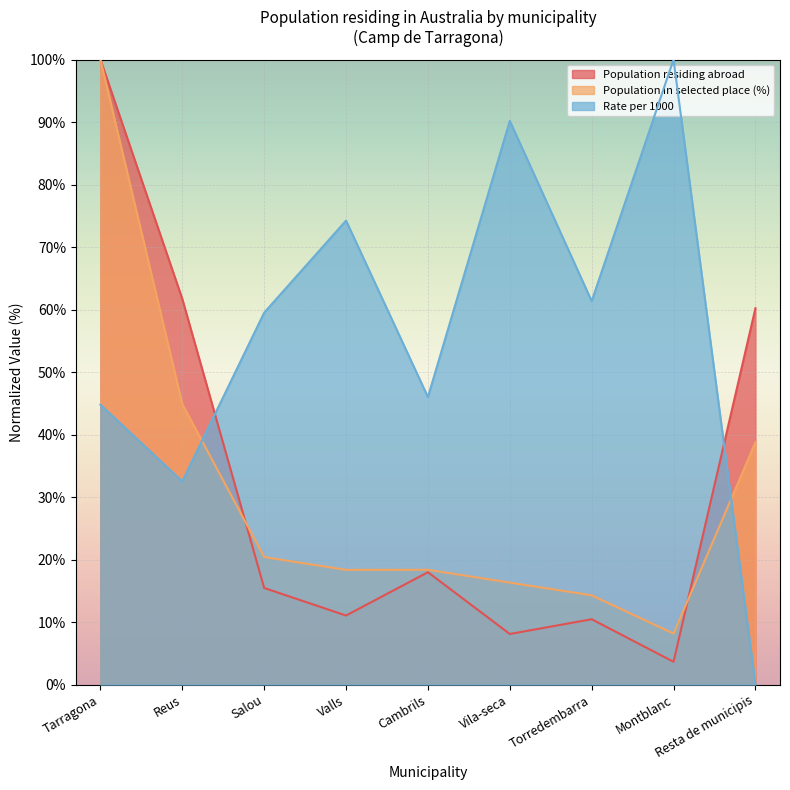

True or false: Population in selected place (%) and Population residing abroad intersect in this chart.

True